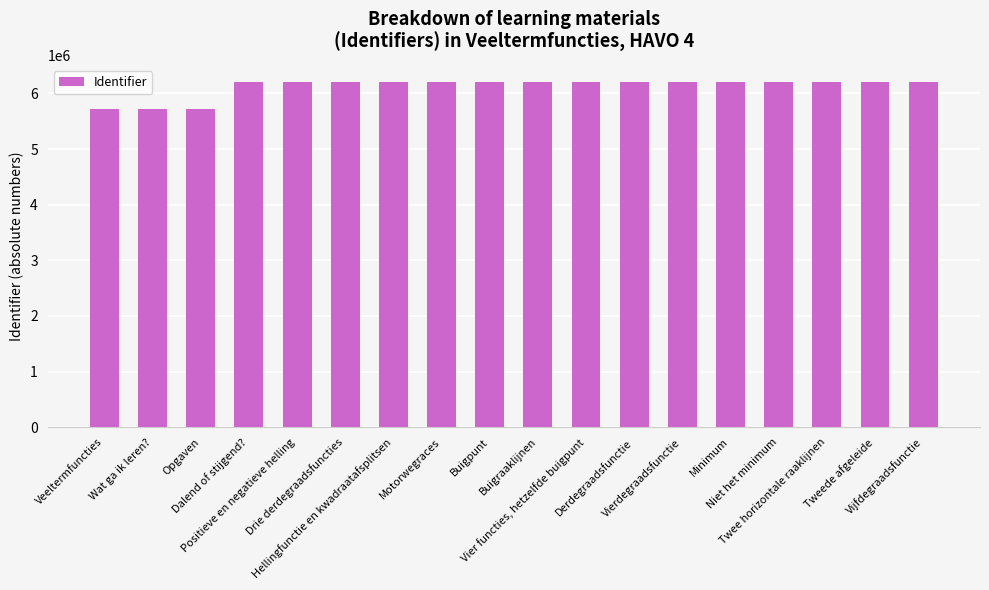

What is the sum of all values?

110239043